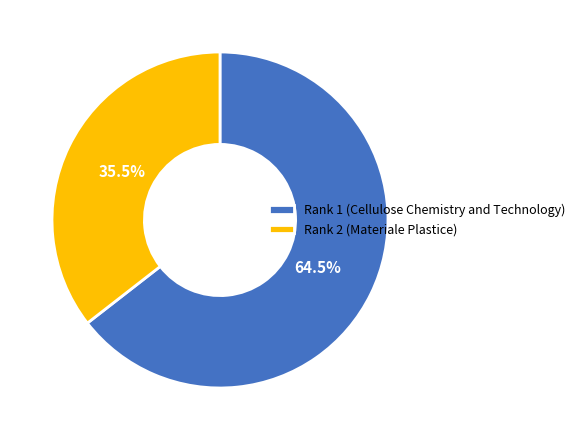

Is Rank 2 (Materiale Plastice) the majority of the pie?

No